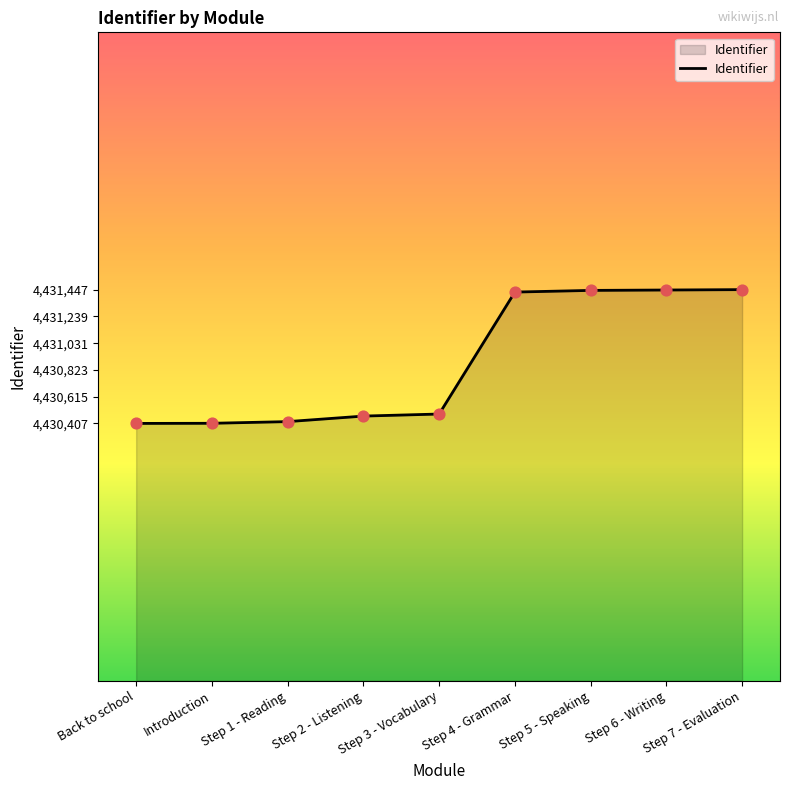

What is the ratio of the value at Step 1 - Reading to the value at Step 7 - Evaluation?

1.0